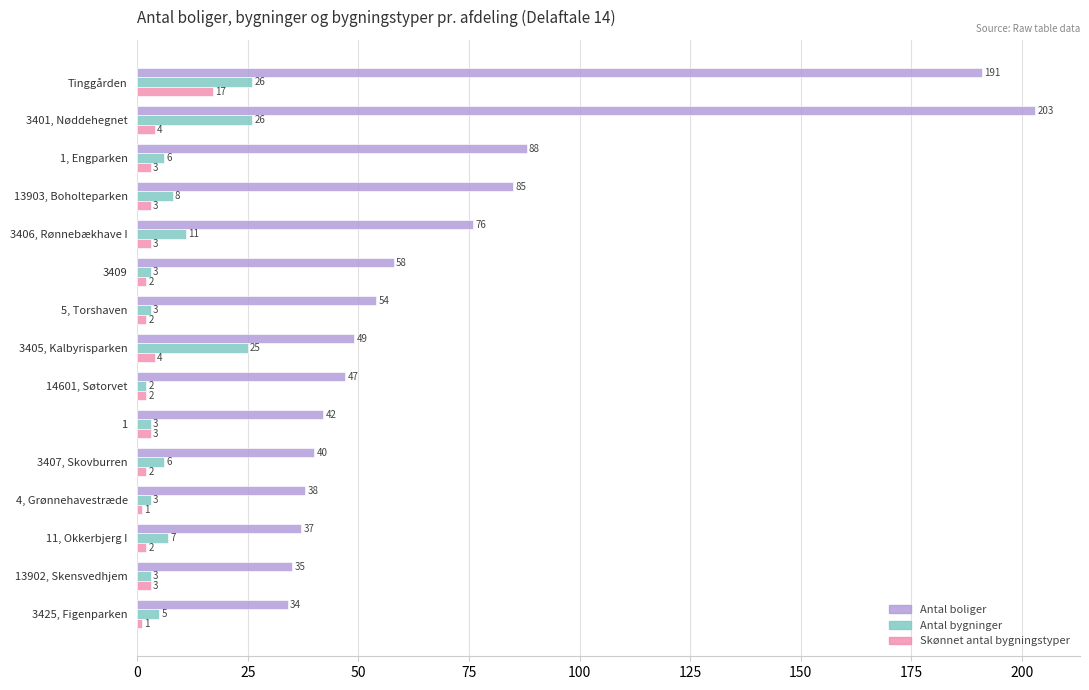

At which label is Antal boliger closest to 118?

1, Engparken